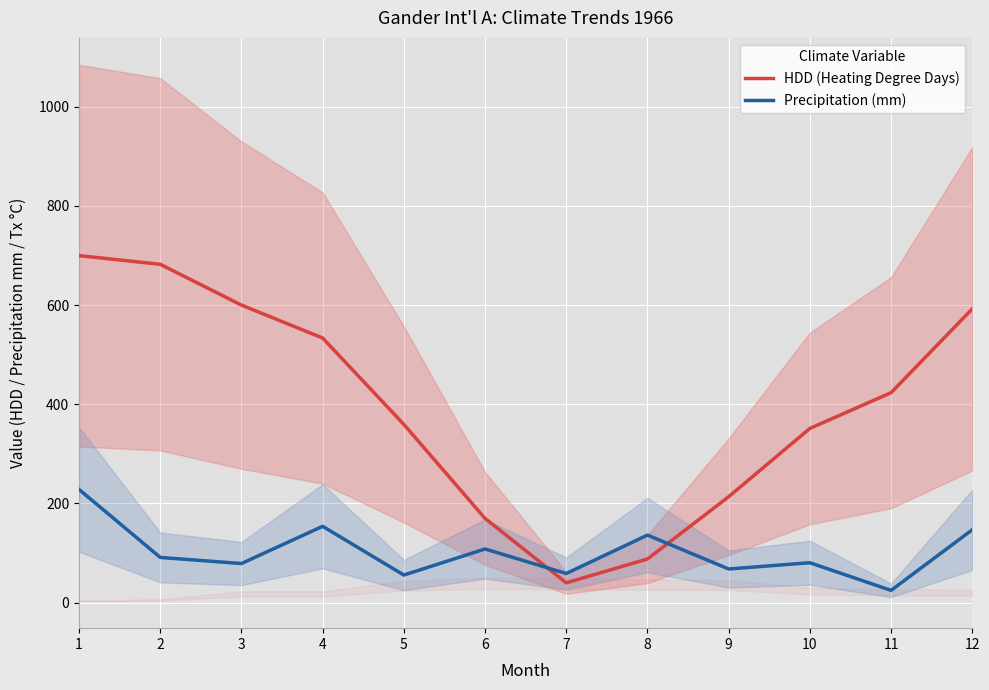

What is the value of the HDD (Heating Degree Days) point at the 6th from the left?

169.9